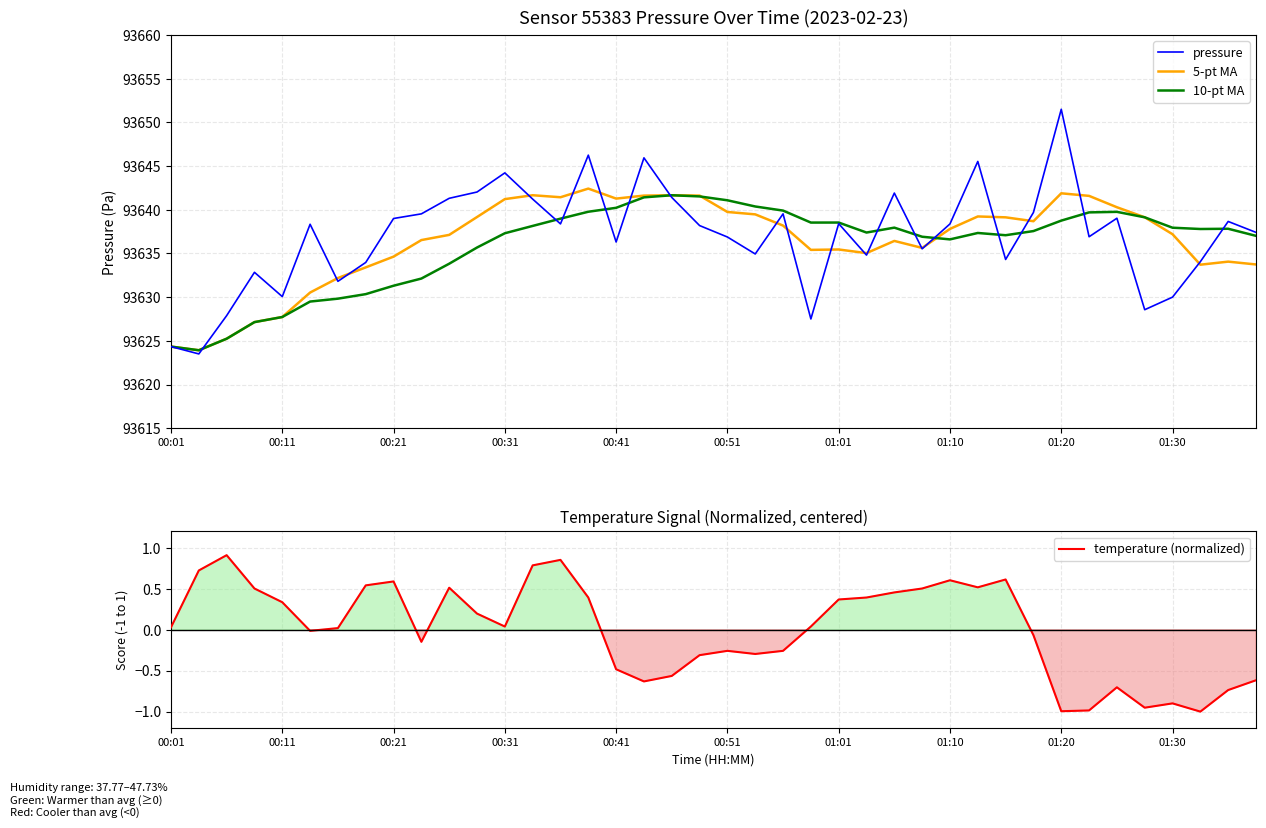

True or false: pressure and temperature (normalized) cross at least once.

False